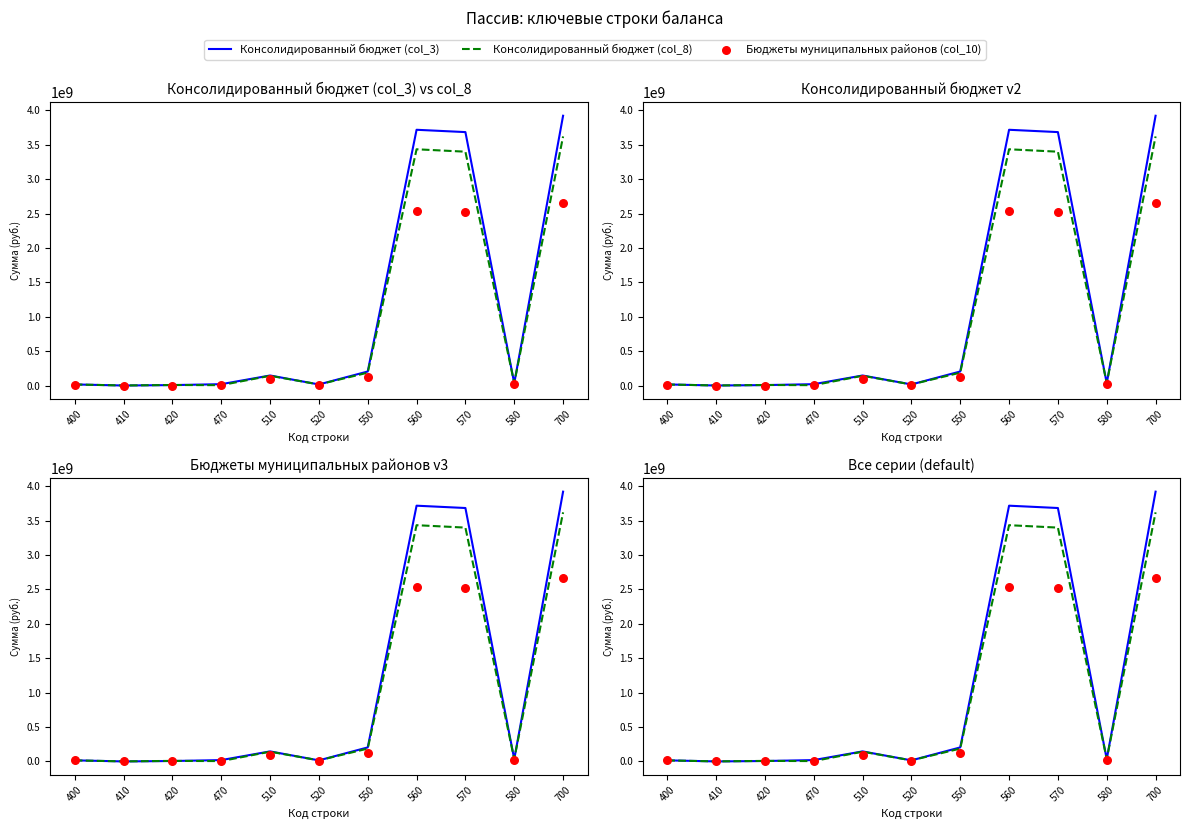

Which series has the largest total across all categories?

Консолидированный бюджет (col_3)